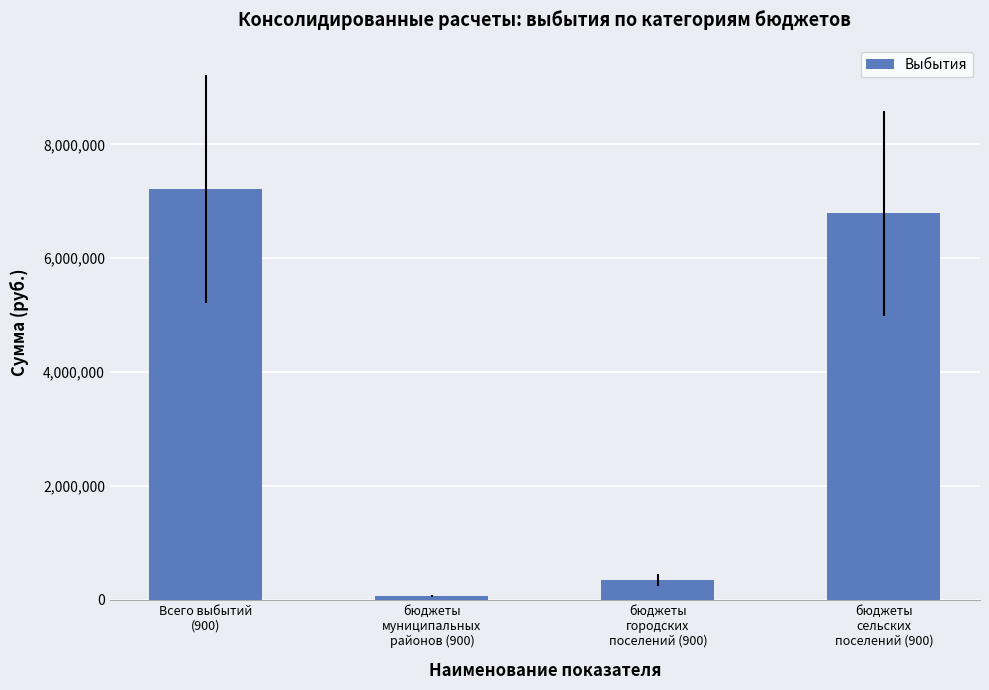

What is the smallest value displayed?

69200.0